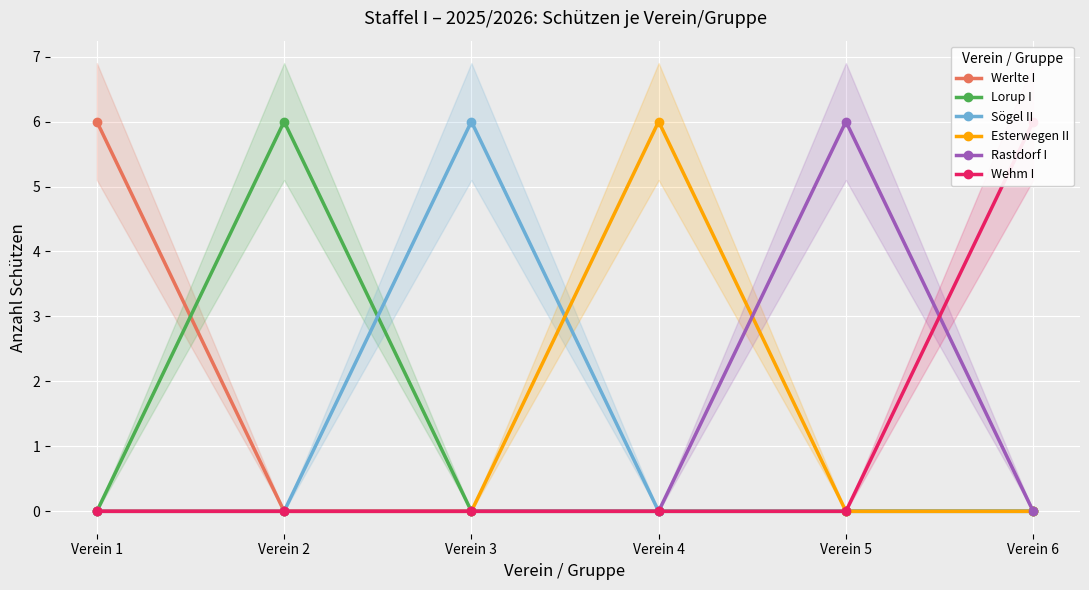

What is the greatest value displayed?

6